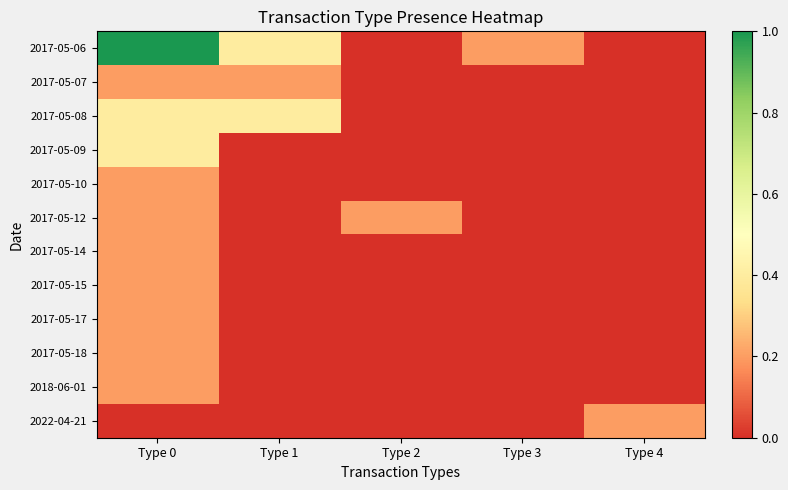

Between Type 2 and Type 1, which is larger?

Type 1